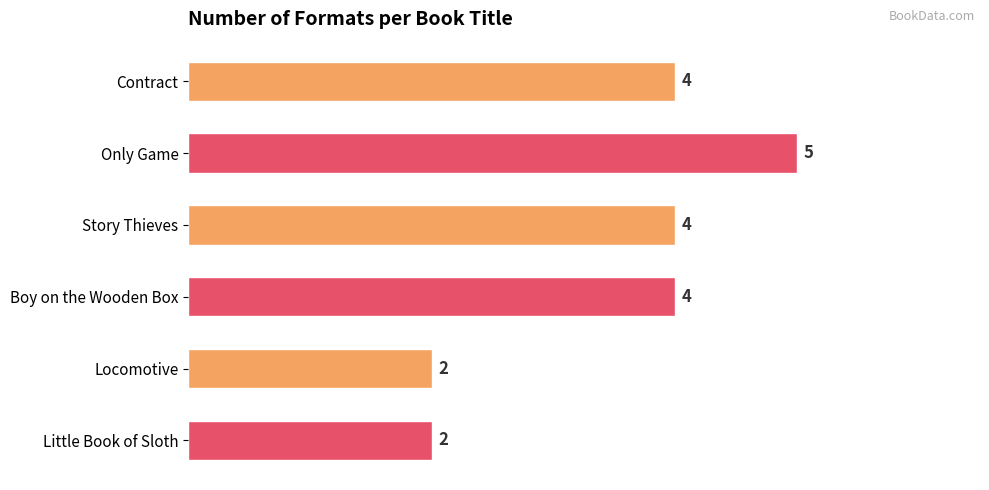

Count the values in the range 2 to 4.

5